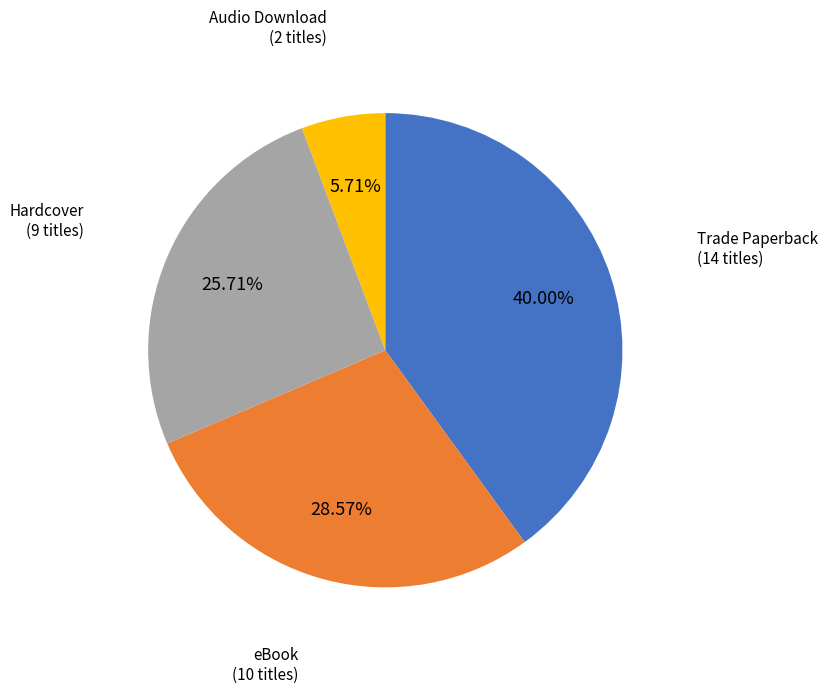

Is eBook the majority of the pie?

No